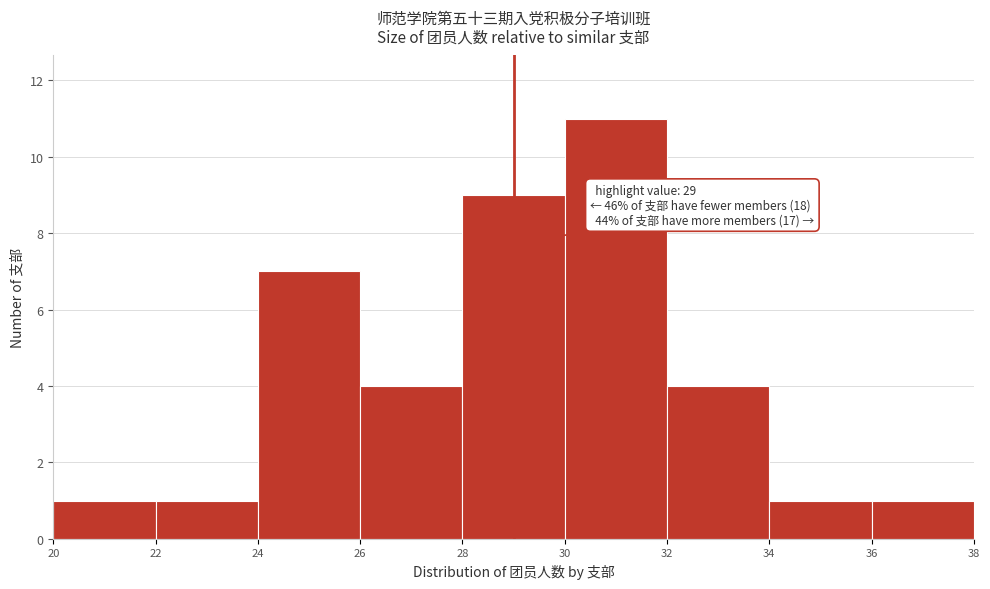

Over which range of the x-axis is the bar tallest?

30 to 32